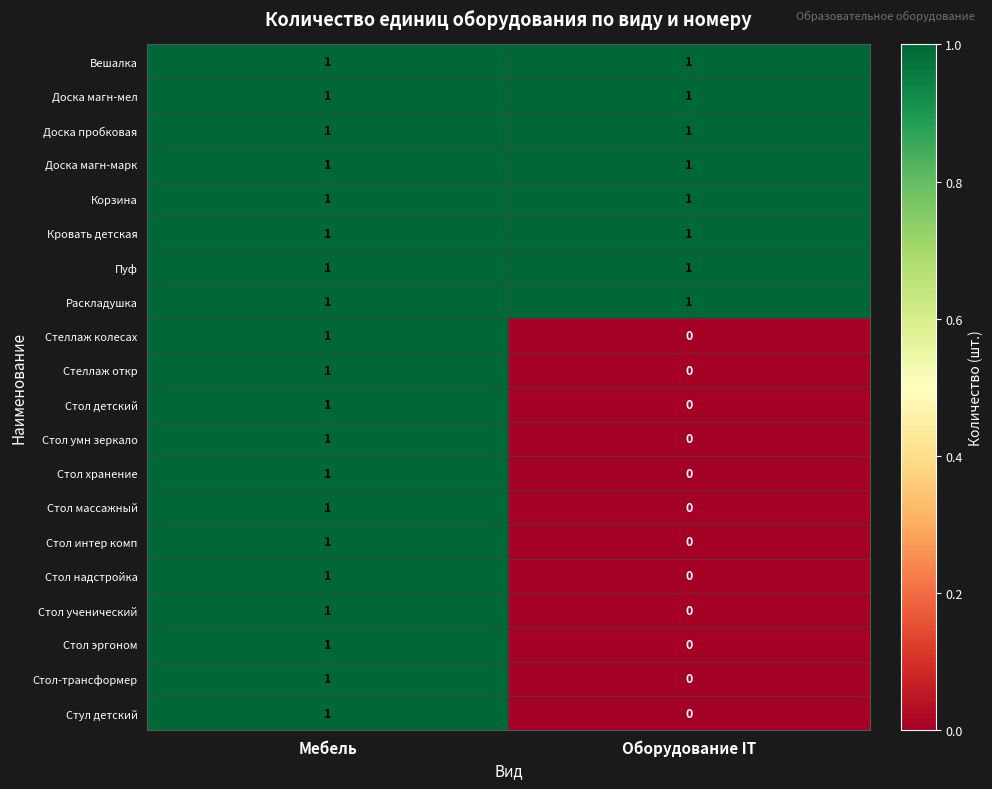

List the labels in order of Стол массажный value, smallest first.

Оборудование IT, Мебель